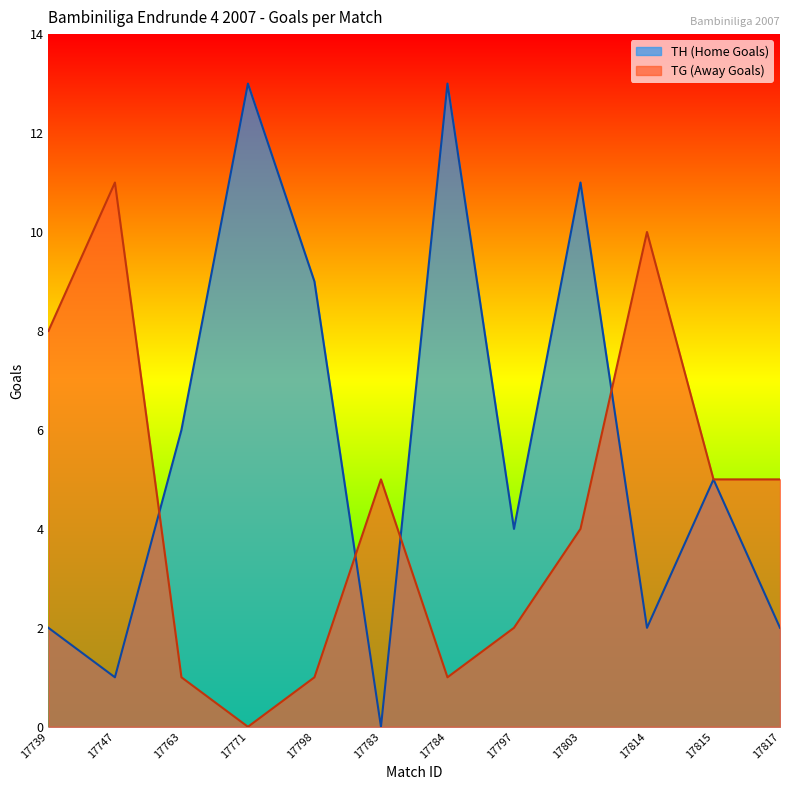

Which category has the lowest value across all series?

17783